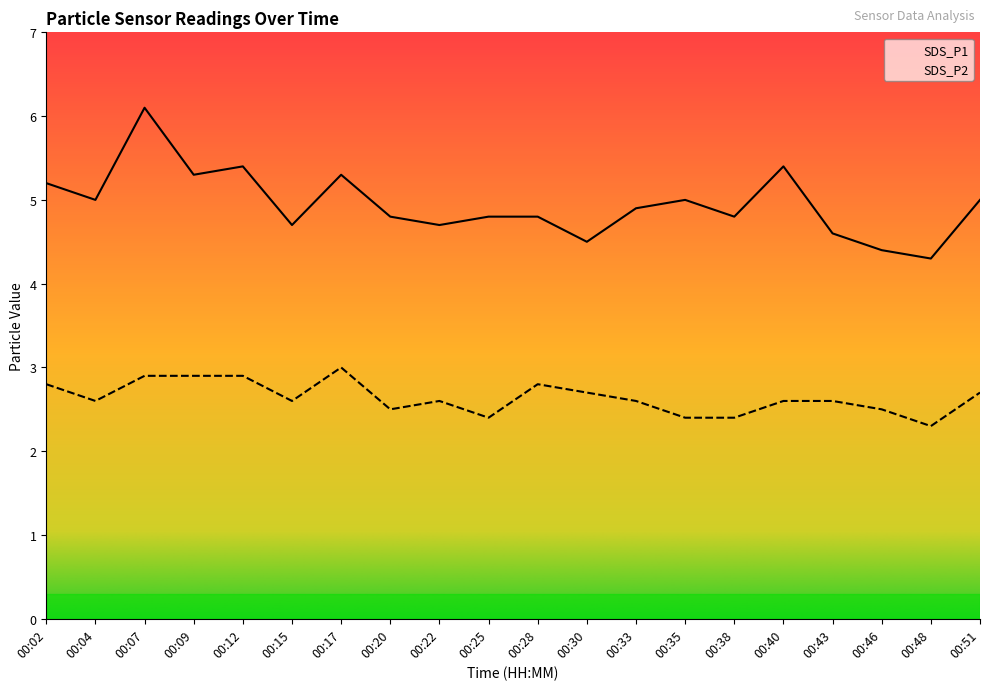

At which category does the chart reach its minimum across all series?

00:48